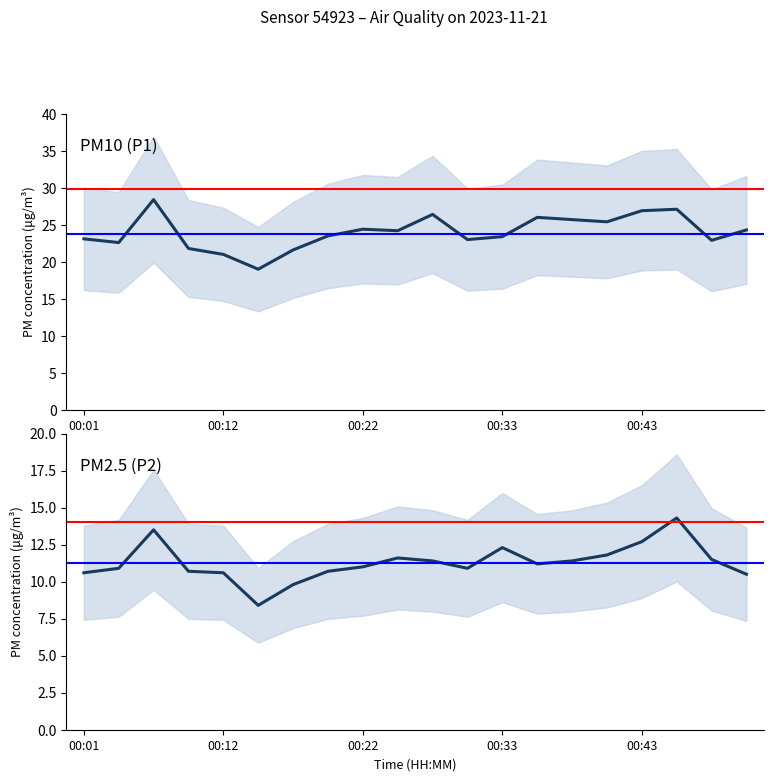

What is the maximum value shown in the chart?

28.4